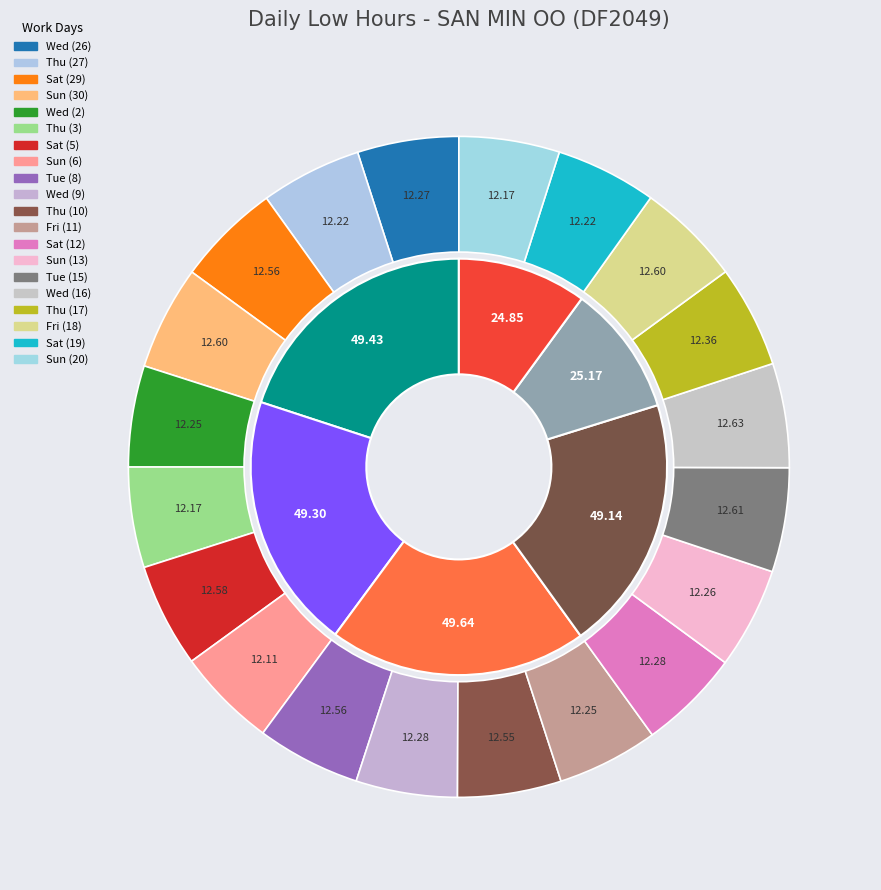

What portion of the pie excludes Tue (15)?

94.9%